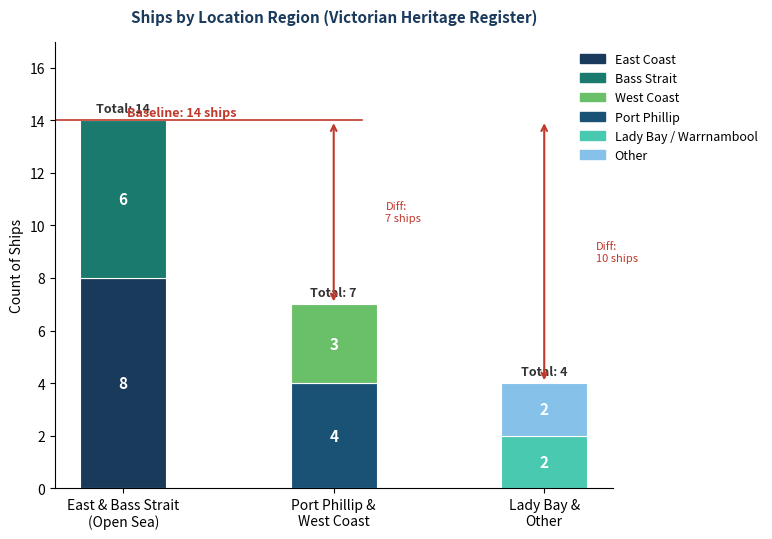

How many values are between 2 and 6?

5